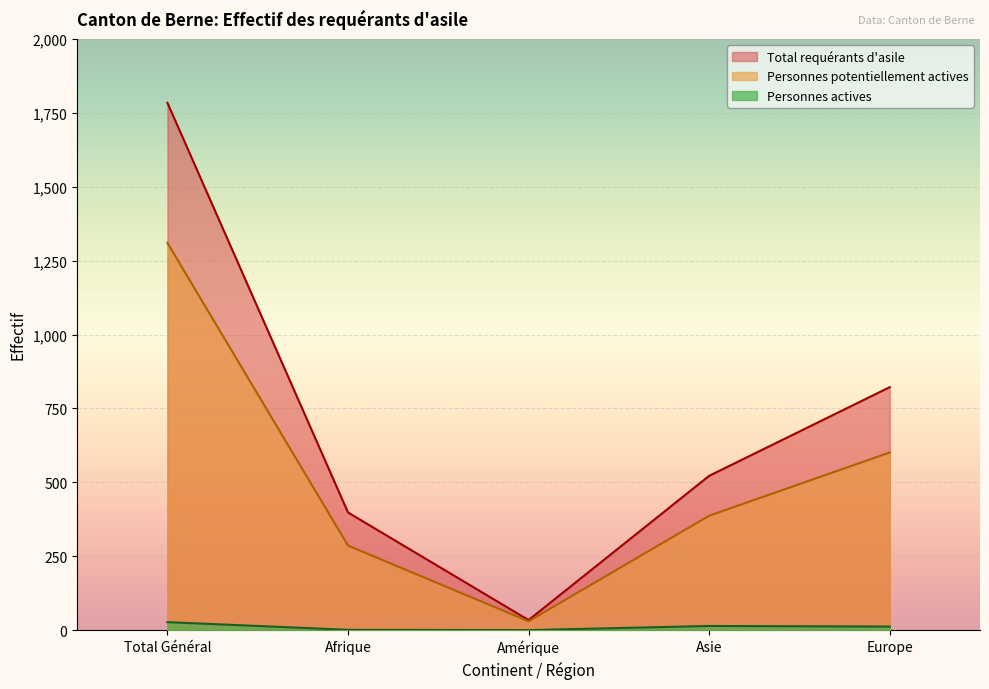

Reading left to right, extract all data points from this chart.

Total requérants d'asile: 1784	398	34	522	822
Personnes potentiellement actives: 1310	286	30	387	601
Personnes actives: 27	1	0	14	12